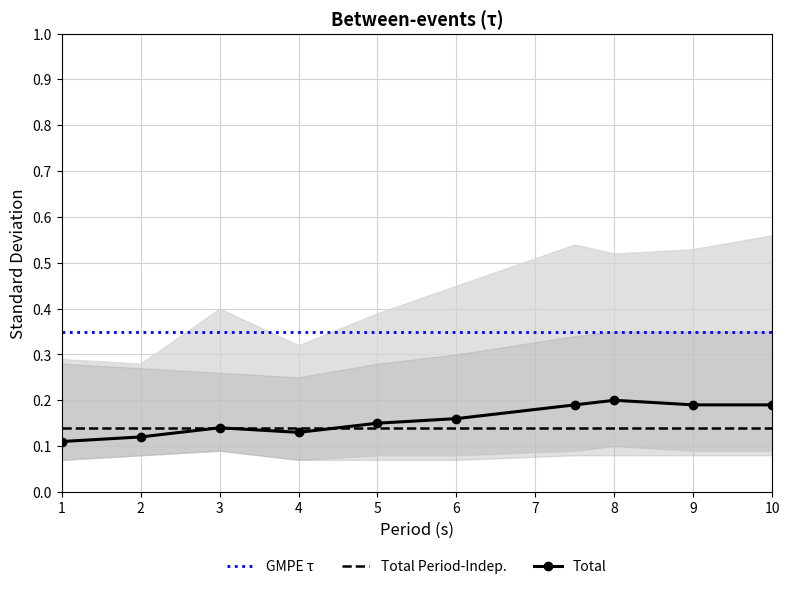

True or false: Total and GMPE τ intersect in this chart.

False